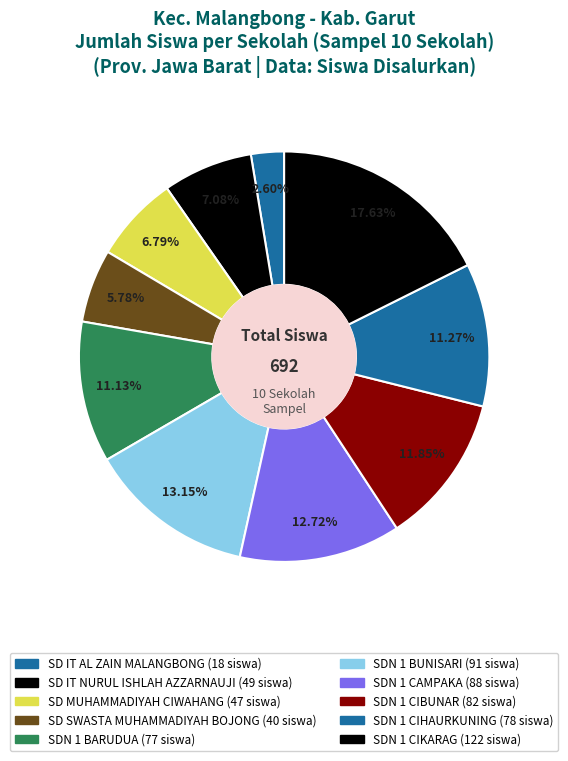

Count the number of slices in the pie.

10